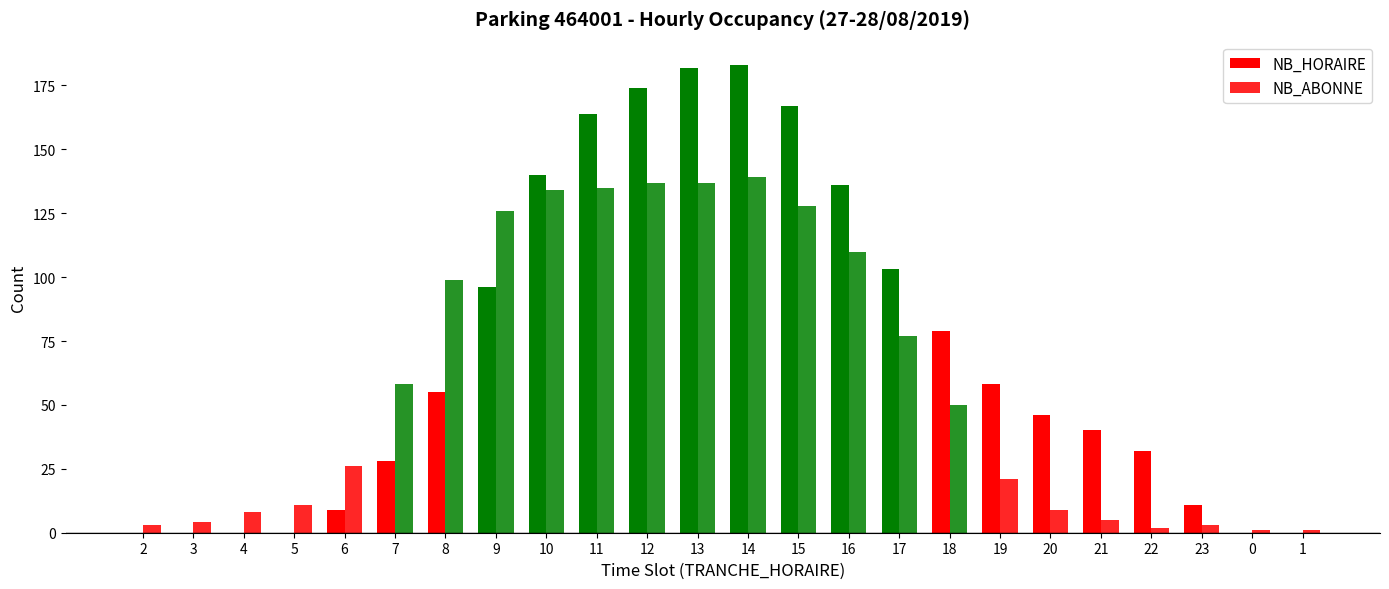

Which label corresponds to the largest value in the chart?

14